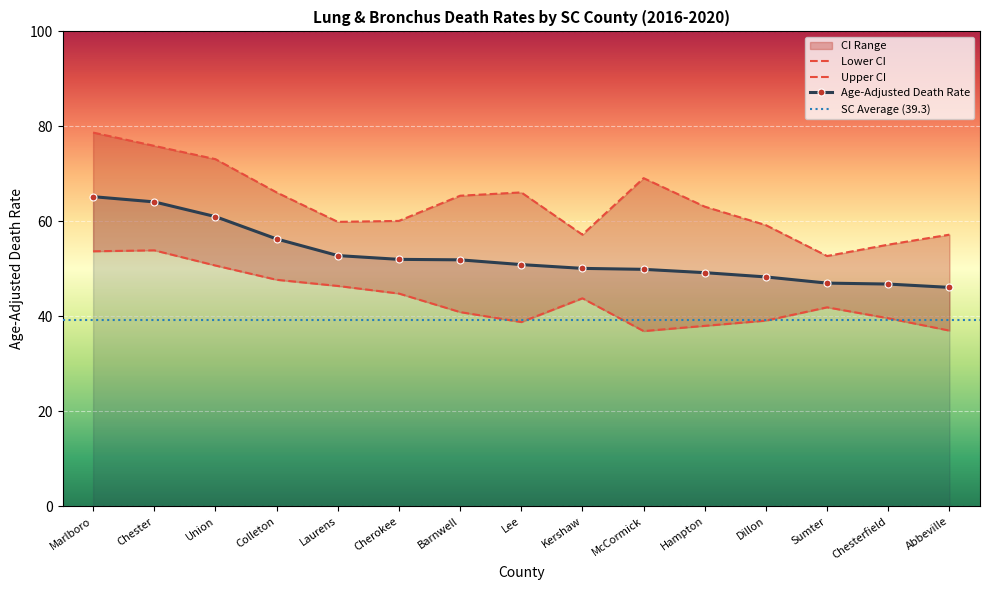

Rank the series by their average value, from lowest to highest.

Lower CI, Age-Adjusted Death Rate, Upper CI